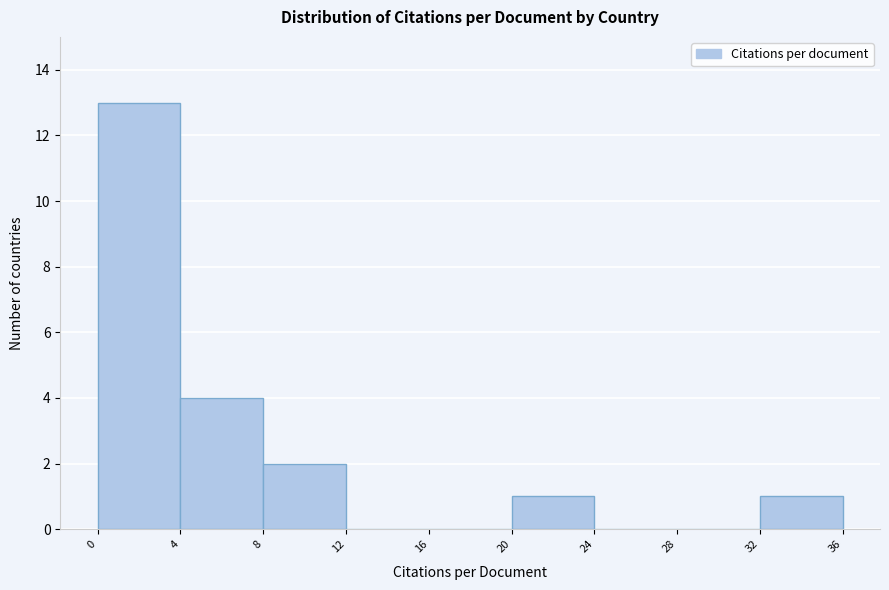

Reading left to right, transcribe this chart: for each bar, give the range it covers on the x-axis and its height. The values are not printed on the chart, so give them approximately, as read against the axis.

0 to 4: 13
4 to 8: 4
8 to 12: 2
12 to 16: 0
16 to 20: 0
20 to 24: 1
24 to 28: 0
28 to 32: 0
32 to 36: 1